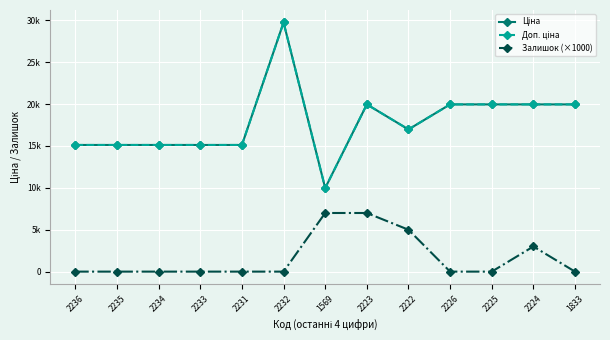

Is this an area chart (filled region under the line)?

No